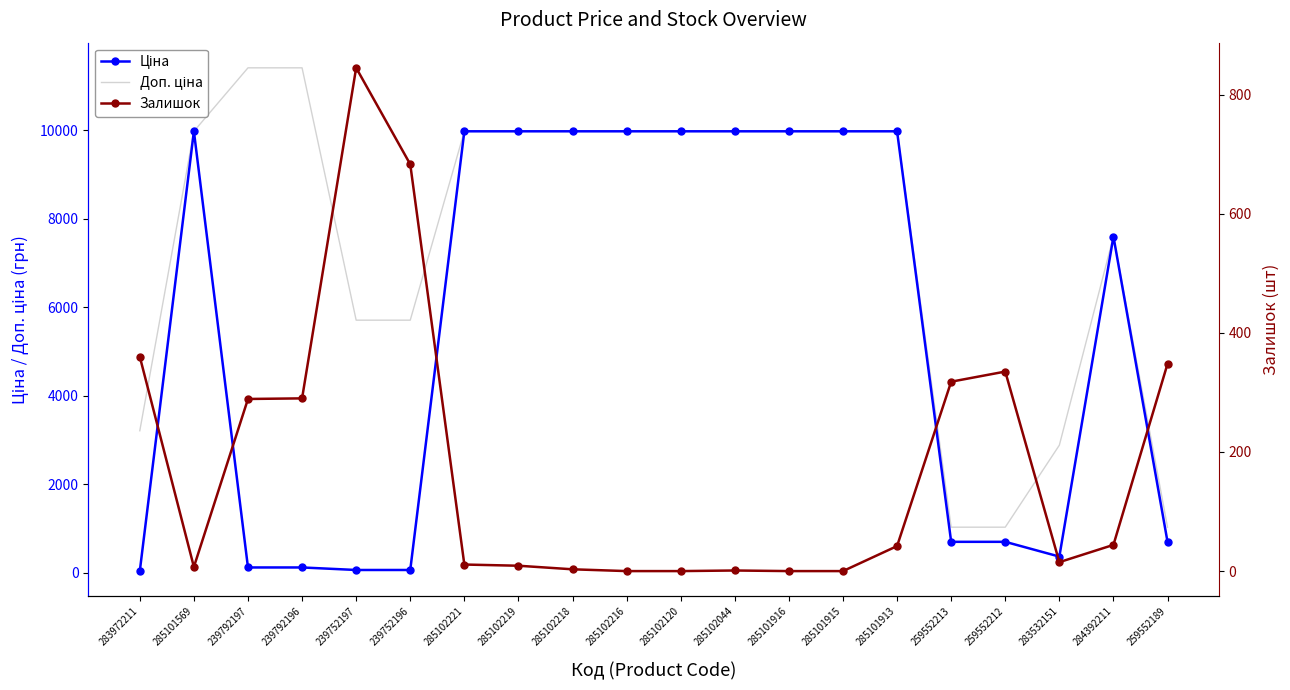

What is the difference between the second highest and second lowest values in the Ціна series?

9917.9